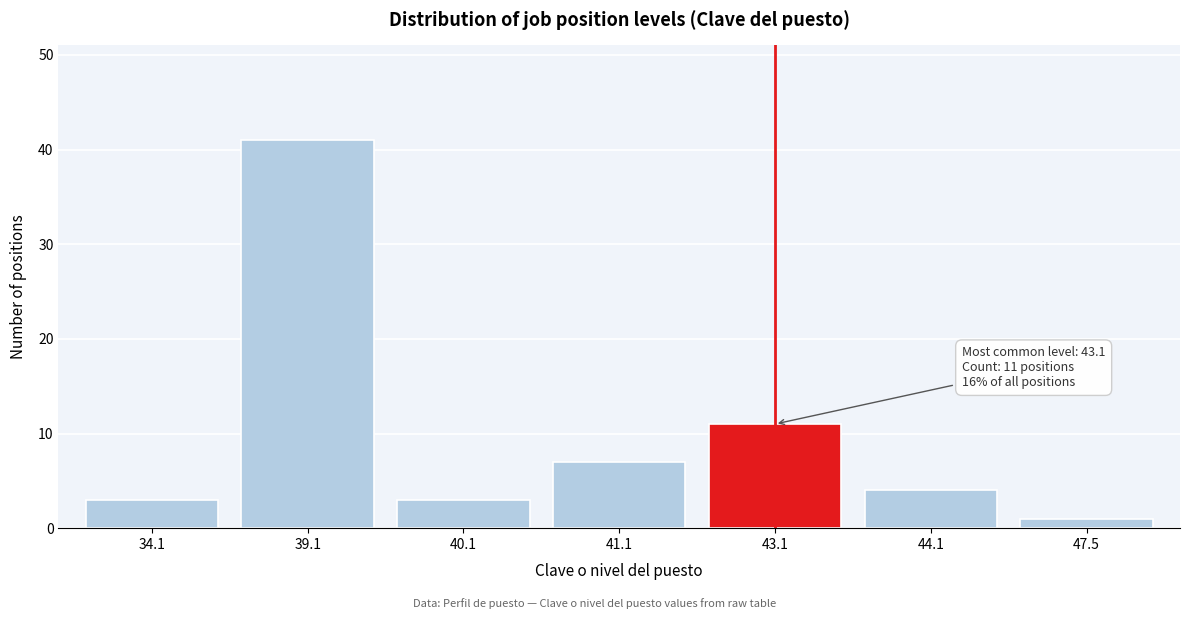

Reading left to right, what are all the values shown in this chart?

3	41	3	7	11	4	1